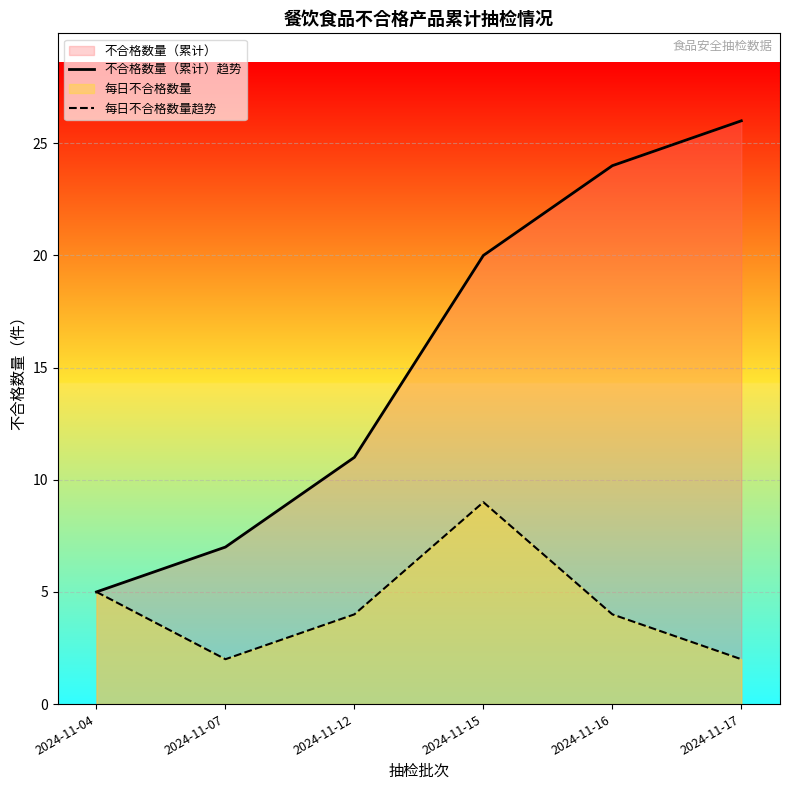

How many data points in 不合格数量（累计）趋势 are above 20?

2